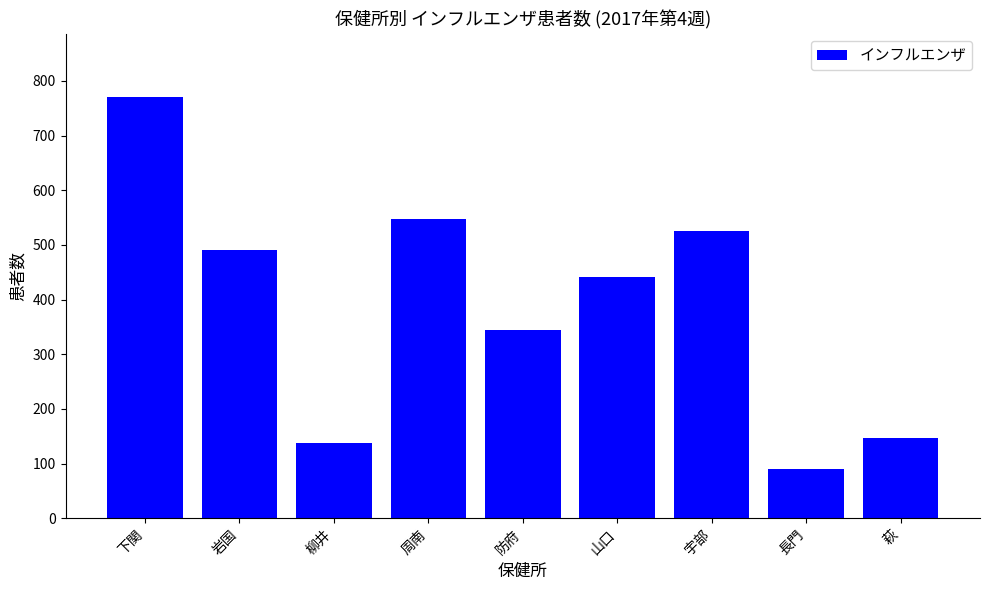

What is the label of the 7th bar from the left?

宇部